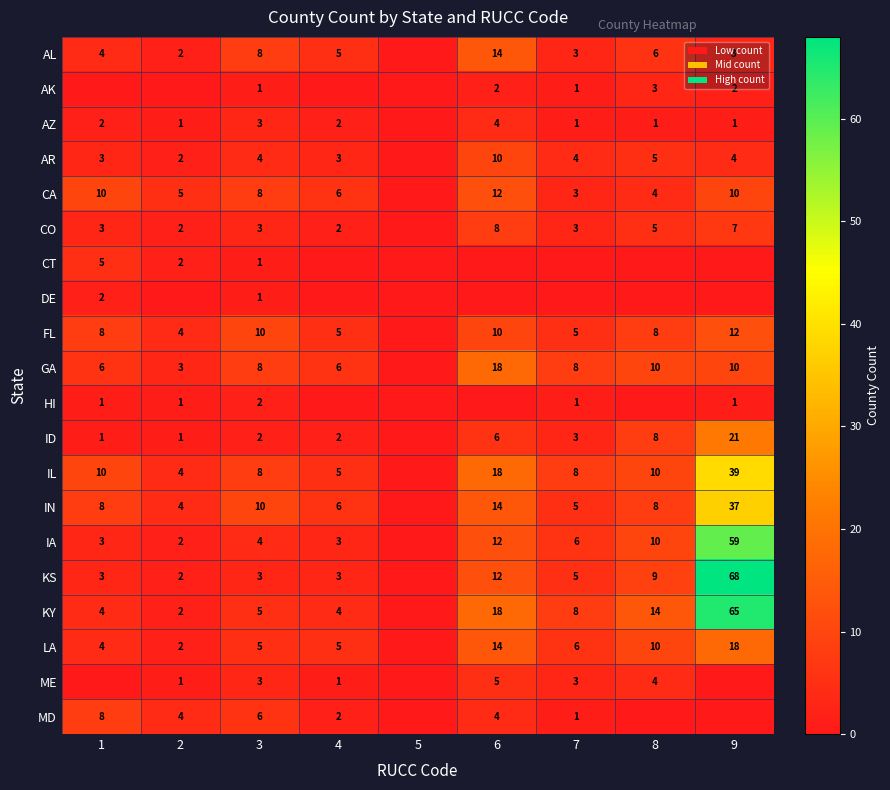

What is the difference between the AK values at 9 and 8?

1